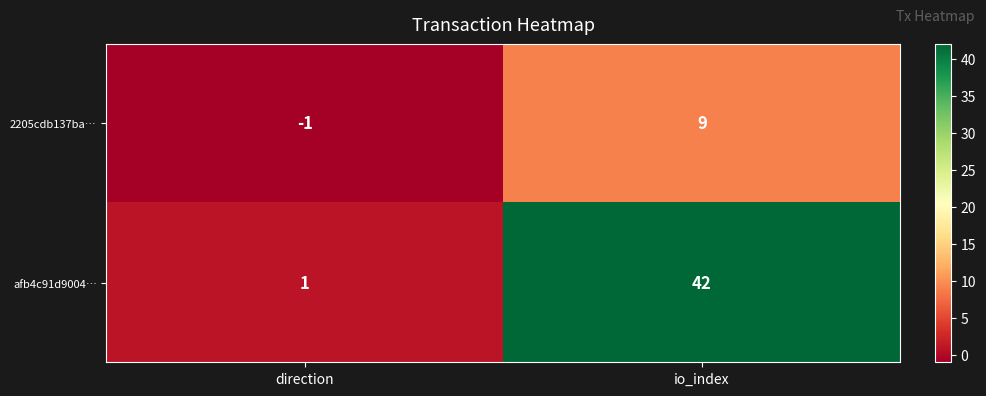

Rank the series by their maximum value, from highest to lowest.

afb4c91d9004…, 2205cdb137ba…